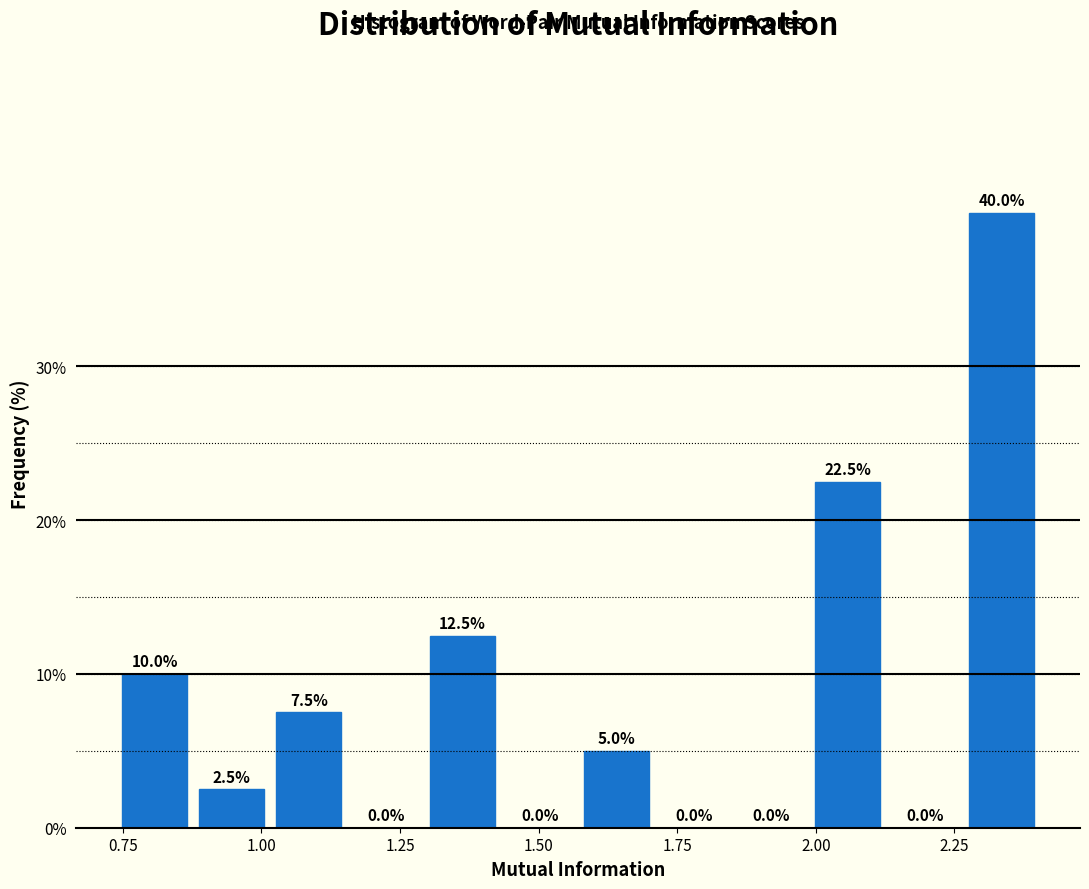

Read against the x-axis, roughly where is the centre of the tallest bar?

2.35